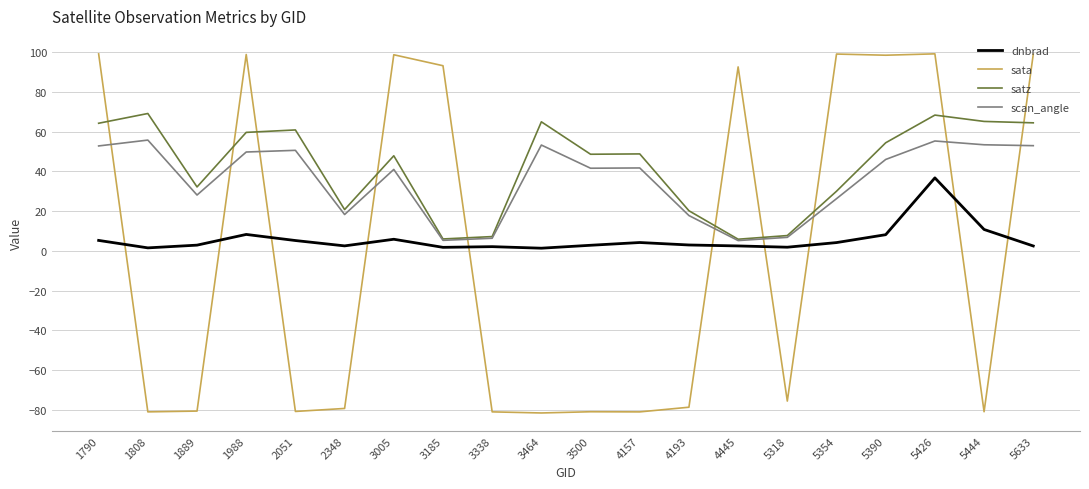

True or false: scan_angle and dnbrad intersect in this chart.

False